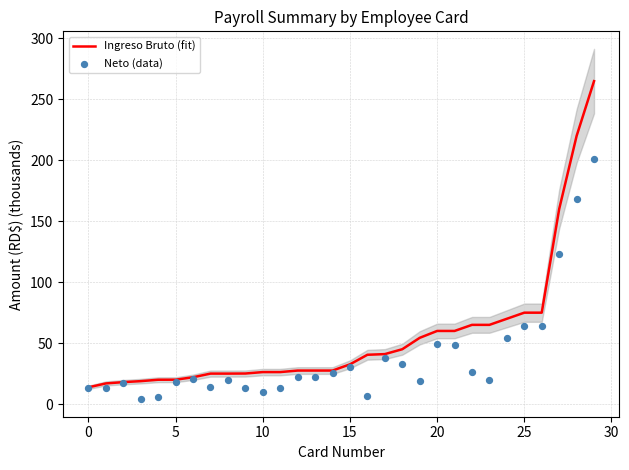

Which series contains the lowest Y value?

Neto (data)